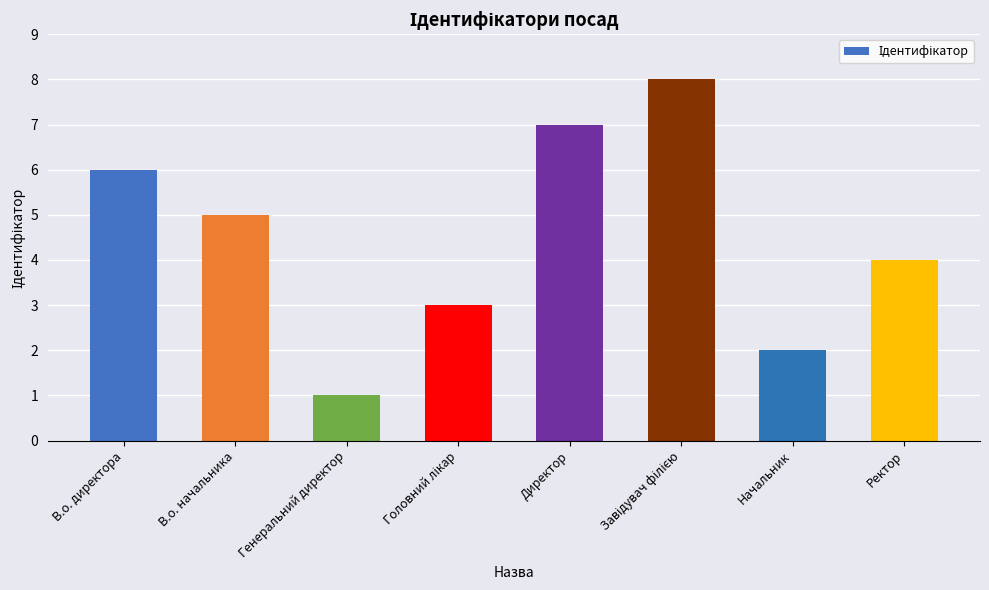

What is the difference between the maximum and minimum values?

7